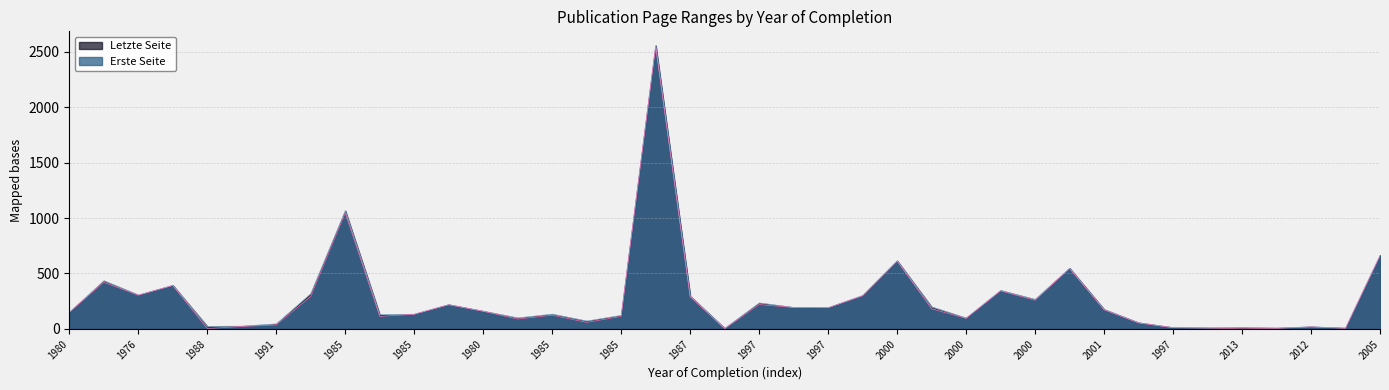

List the series in order of their overall mean, lowest first.

Erste Seite, Letzte Seite